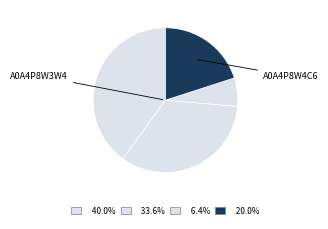

How many segments does this pie chart have?

4